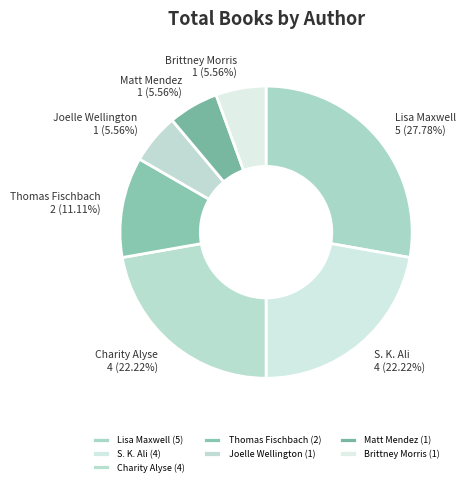

Count the number of slices in the pie.

7